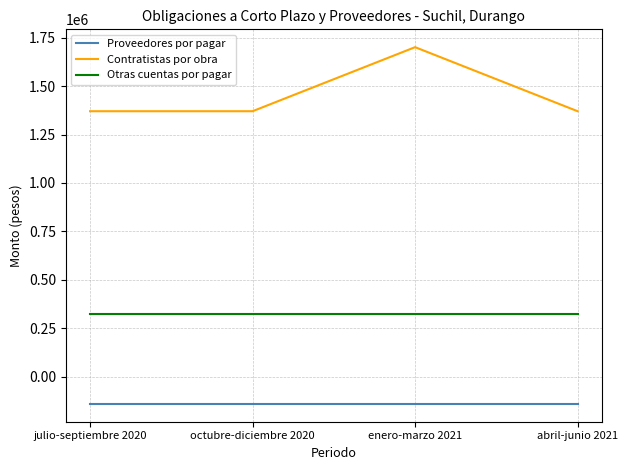

What is the average value of the Contratistas por obra series?

1453168.3